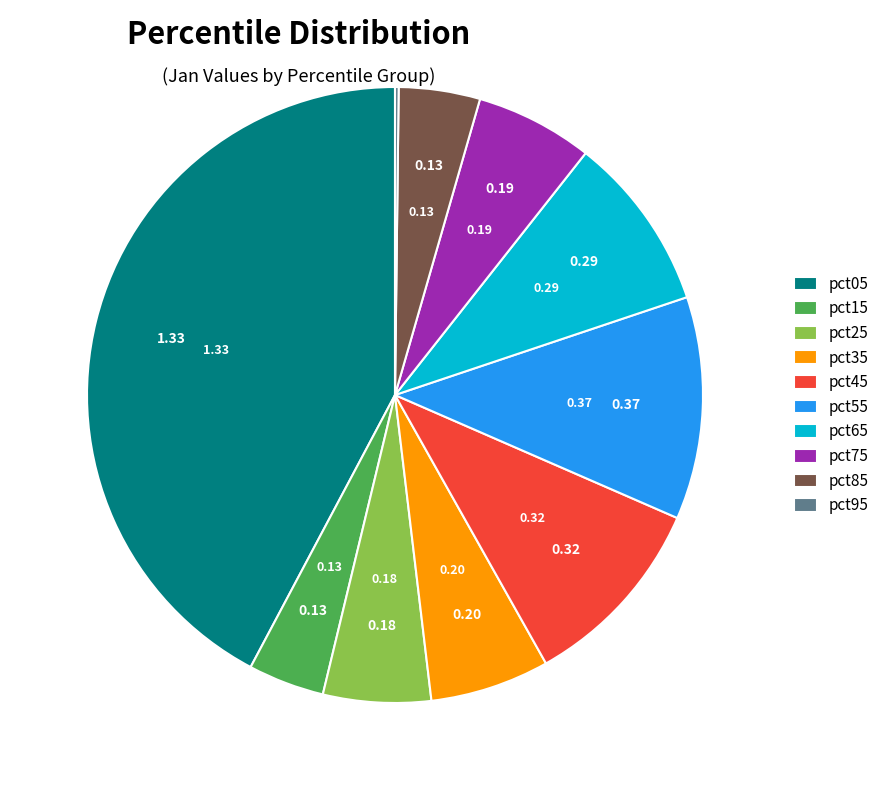

Is there a majority slice in this chart?

No